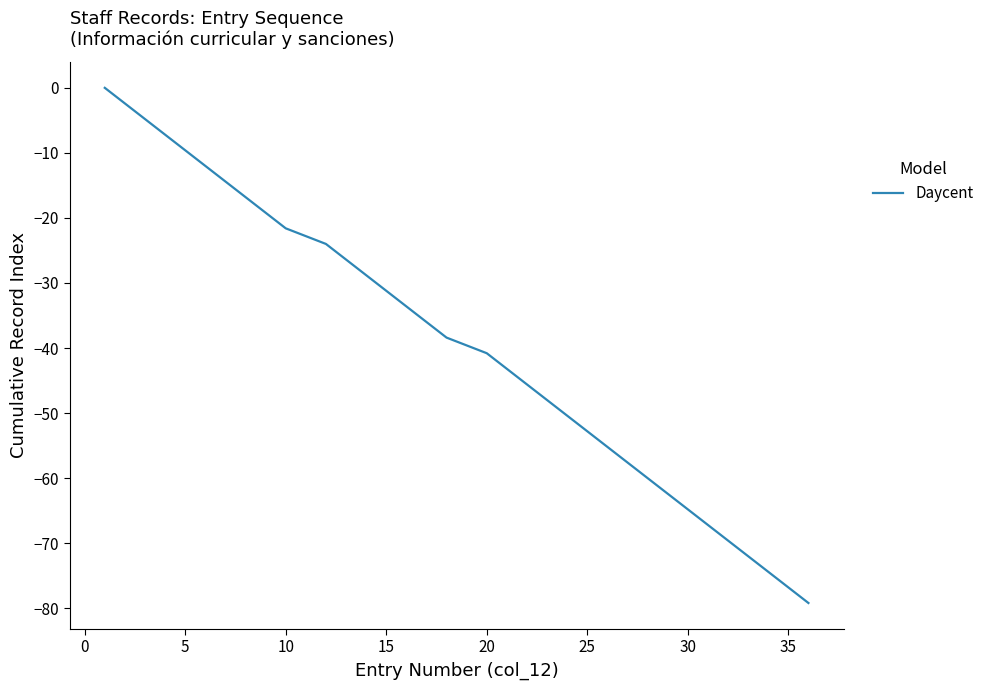

What is the smallest value displayed?

-79.2